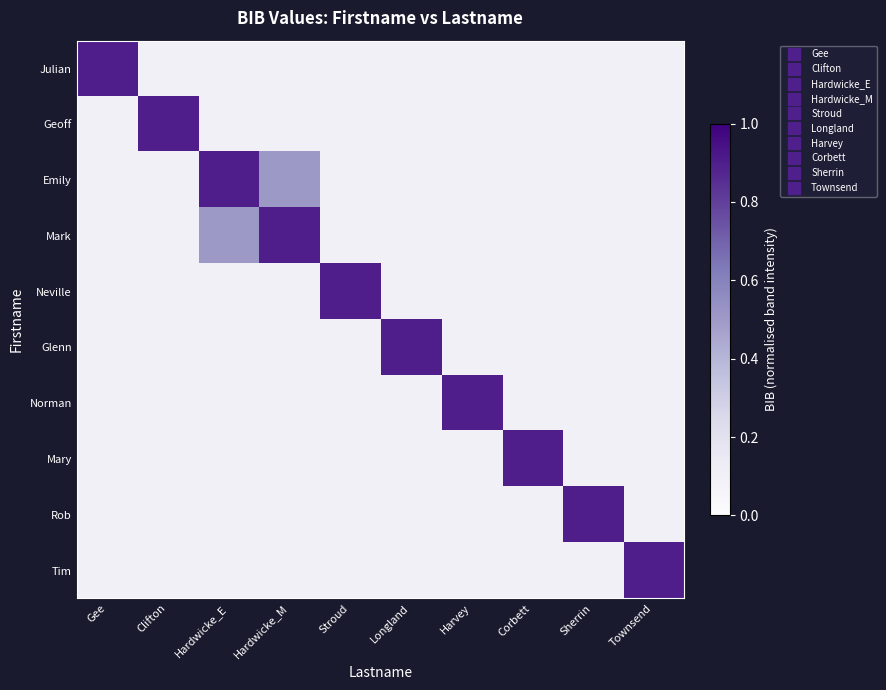

At which category is the sum across all series the highest?

Hardwicke_E